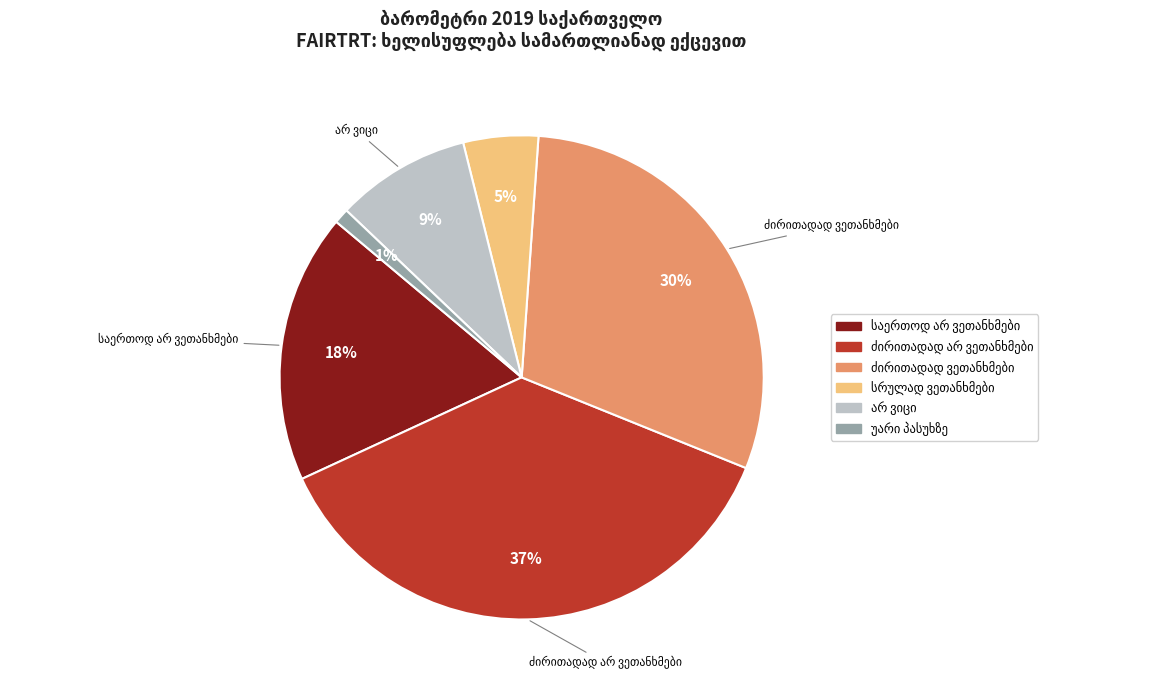

Does any single category account for the majority?

No